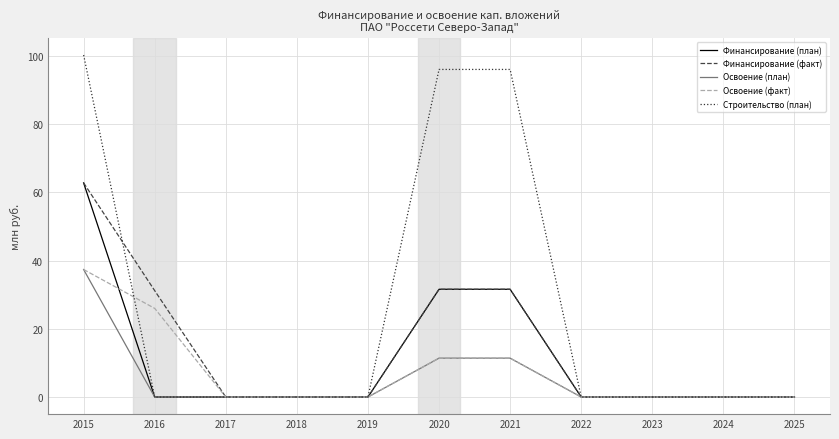

Is the value of Финансирование (факт) at 2020 greater than the value of Освоение (факт) at 2016?

Yes